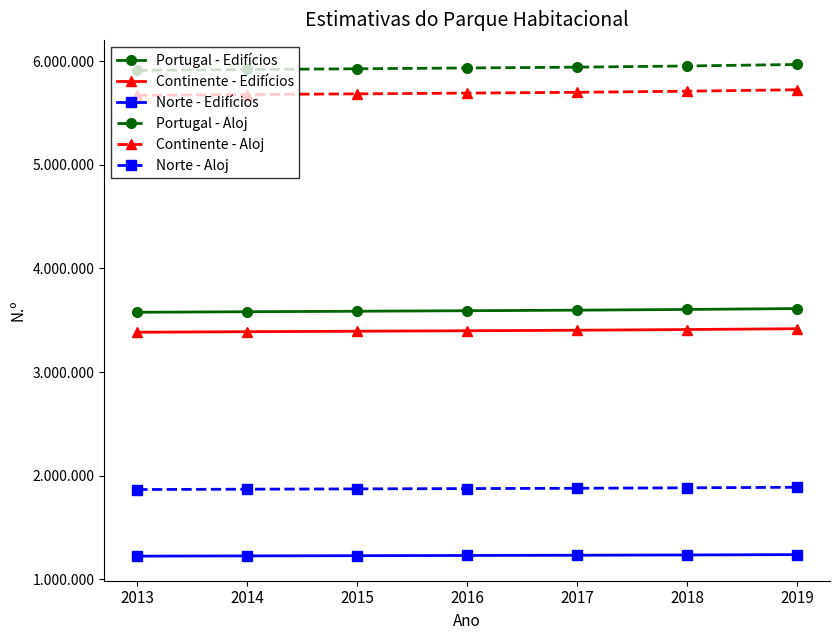

Does the chart have visible grid lines?

No